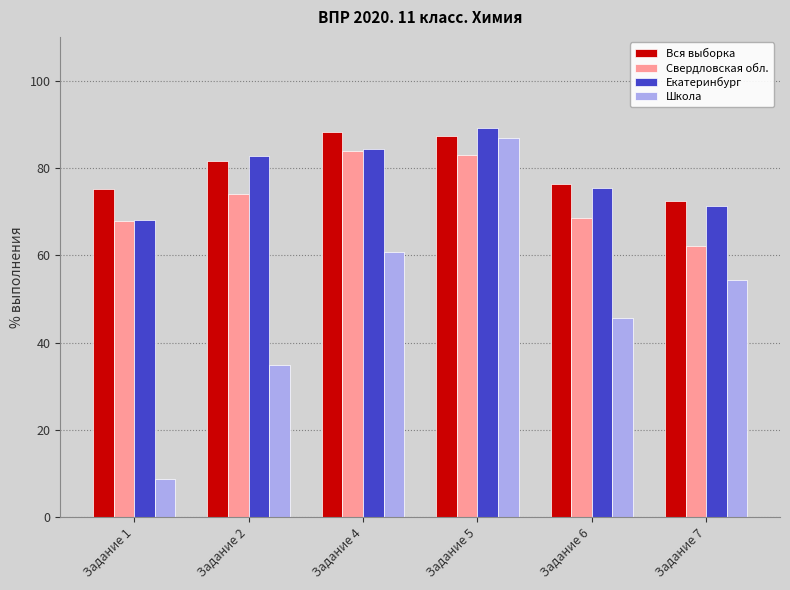

True or false: Школа has a value of 60.9 at Задание 4.

True